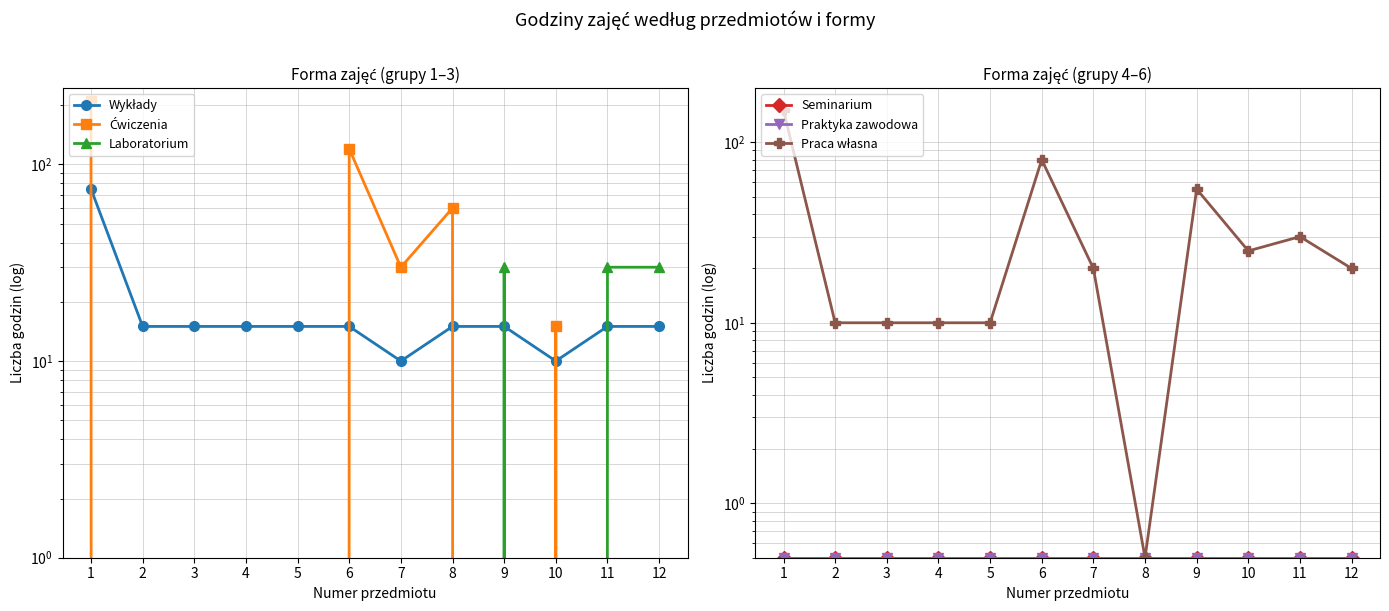

What is the maximum value for Seminarium?

0.5